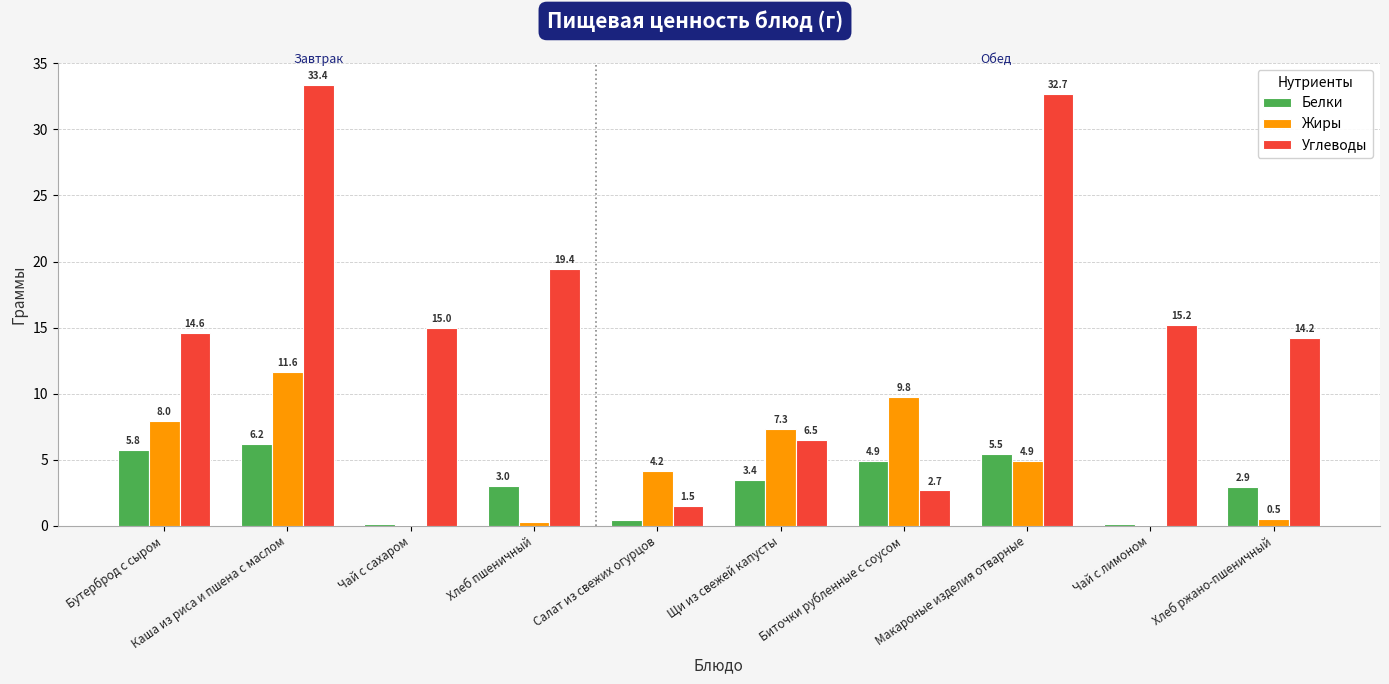

Which series has the largest range (max minus min)?

Углеводы